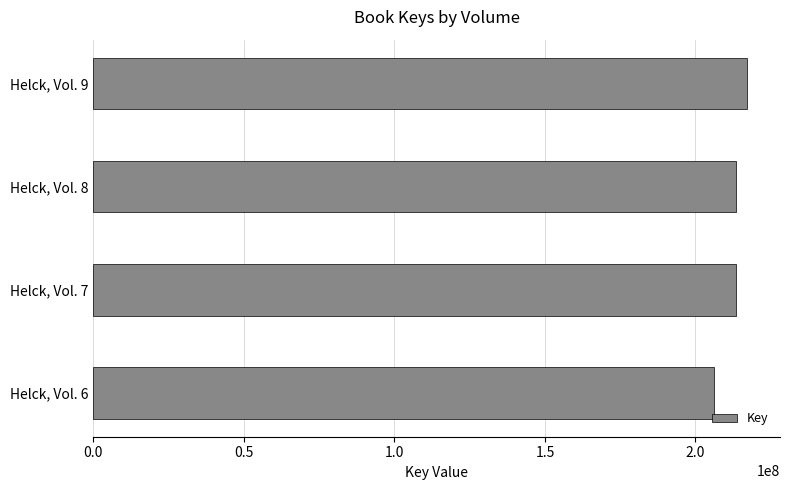

Is it true that the value at Helck, Vol. 8 is 213358056?

True